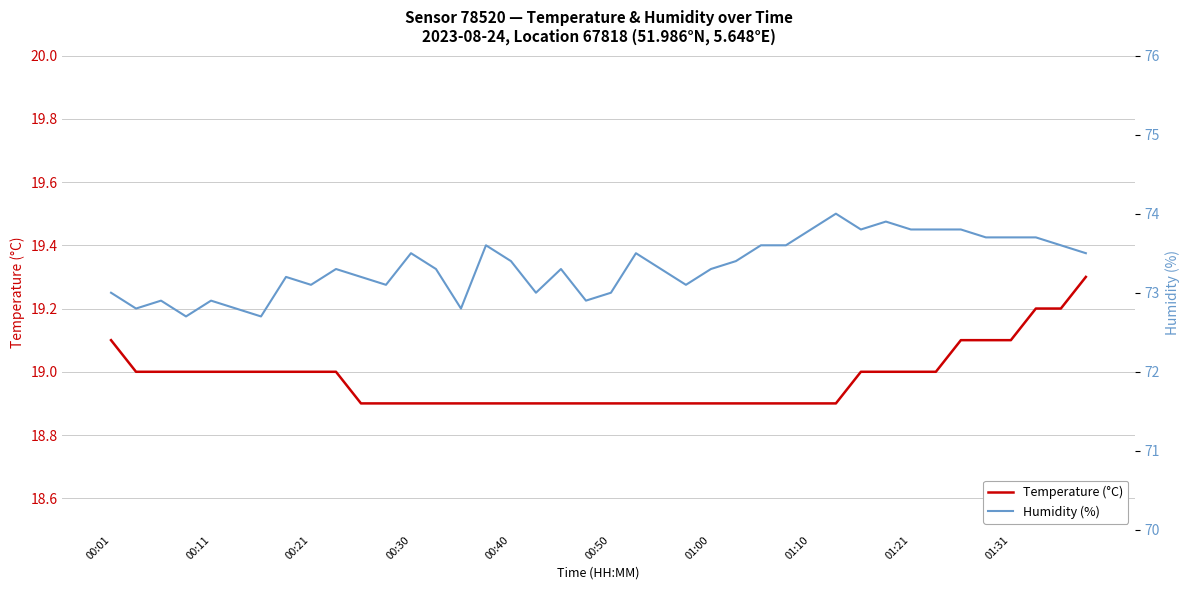

The value of Temperature (°C) at 31 is 33.8. True or false?

False